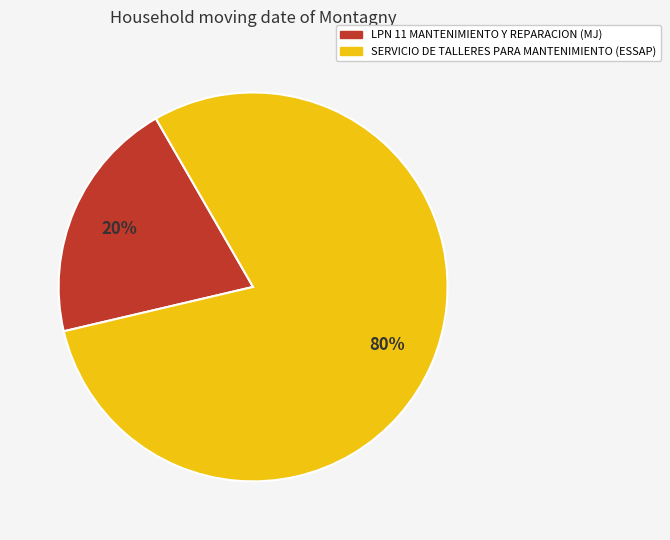

Count the number of slices in the pie.

2